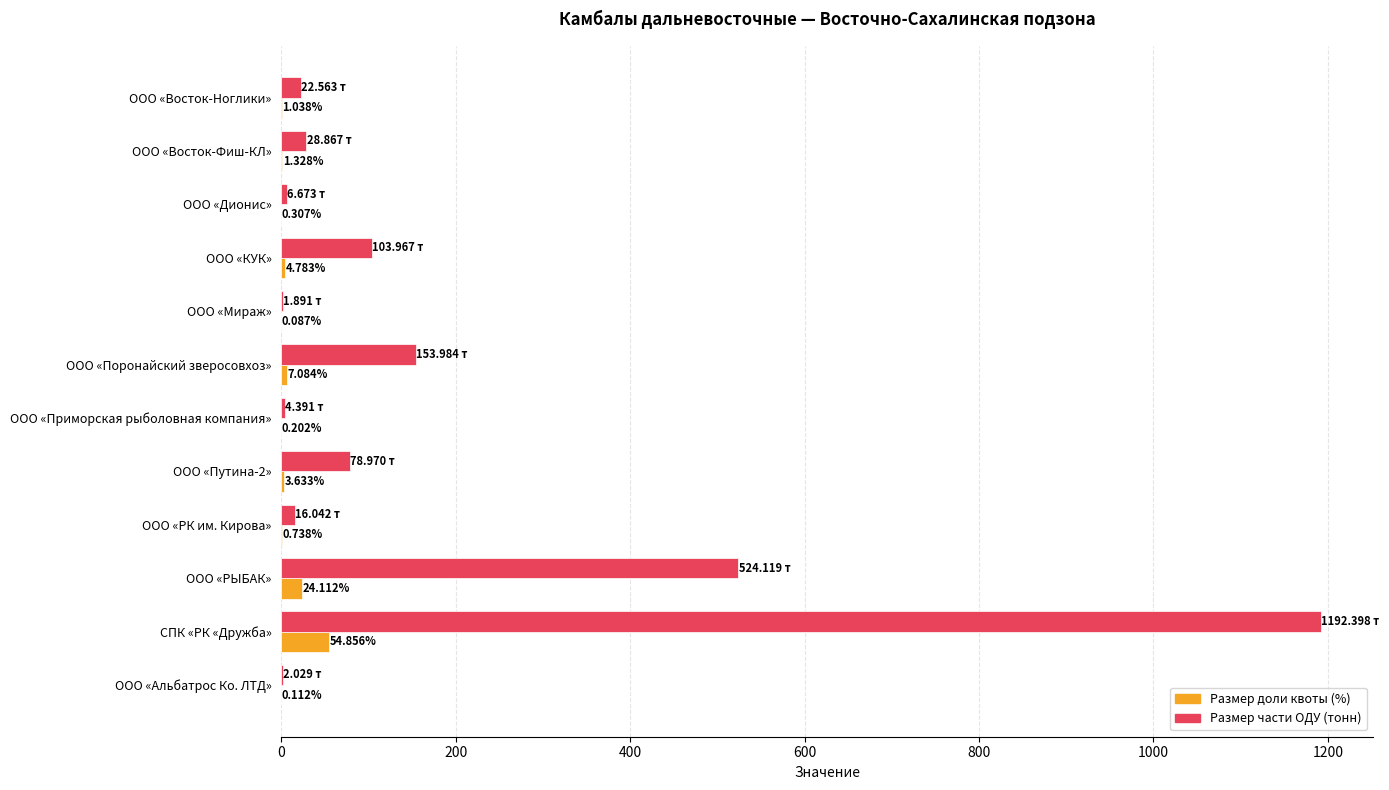

At which label does Размер части ОДУ (тонн) reach its peak?

СПК «РК «Дружба»